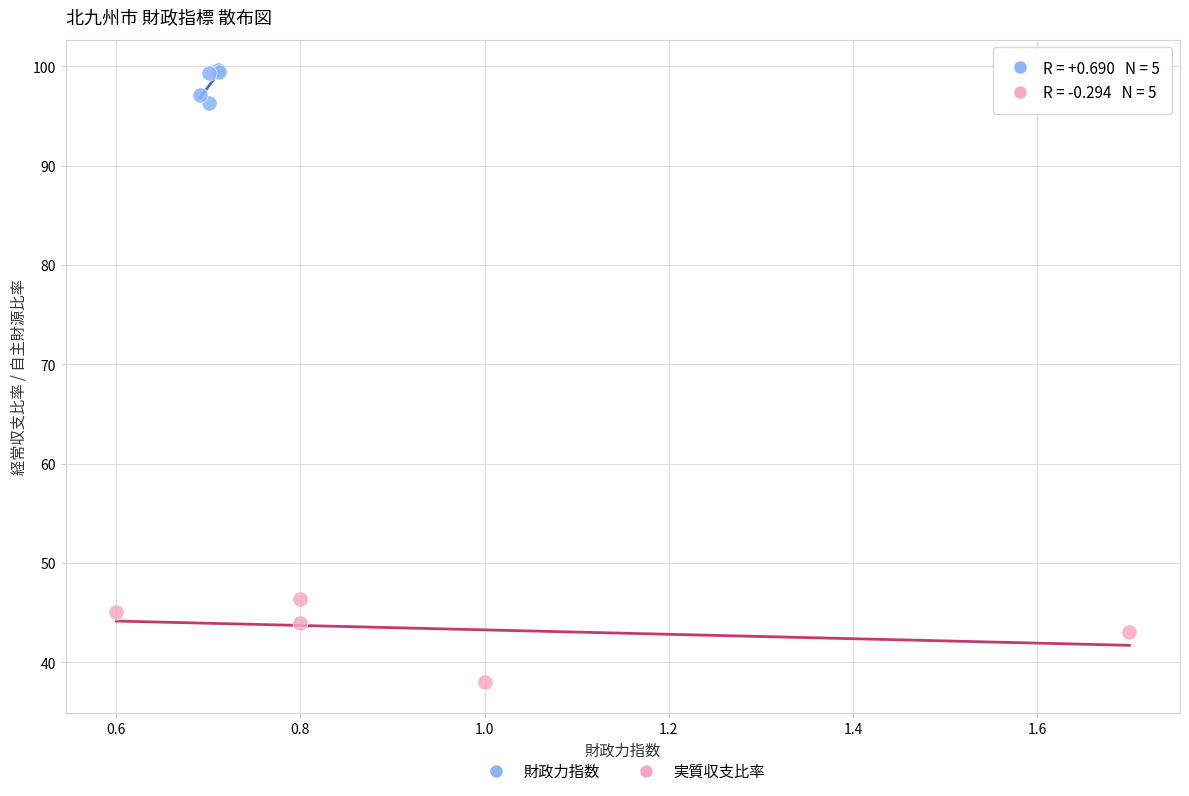

Which series has the largest Y range (max minus min)?

実質収支比率